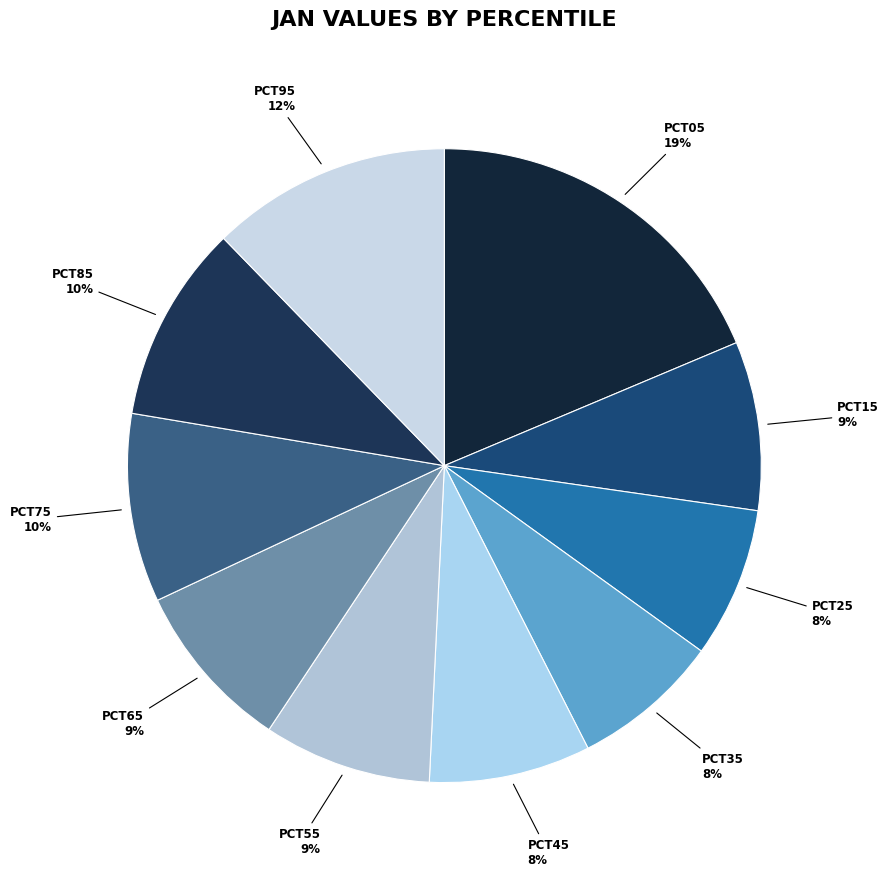

To the nearest percent, what is the average slice percentage?

10%